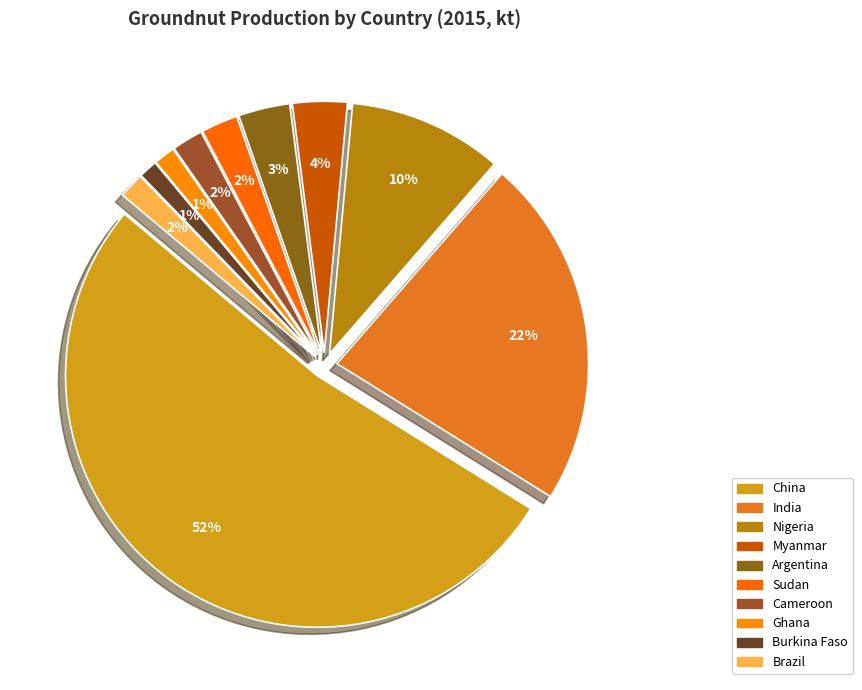

Does Ghana 2015 represent more than half of the total?

No